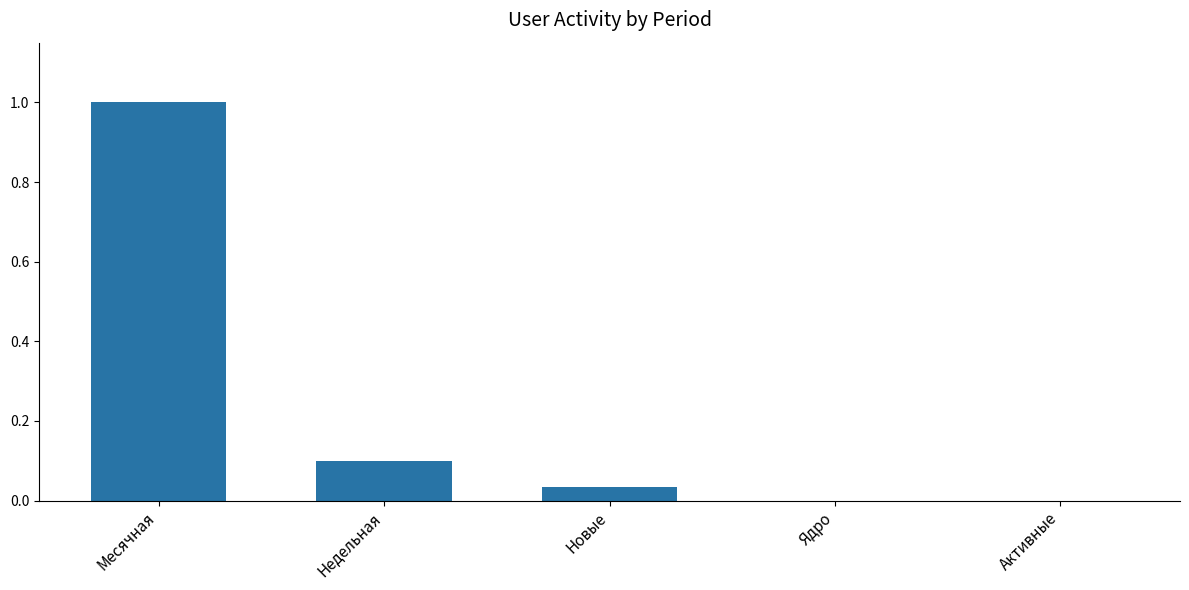

What is the average value?

0.2